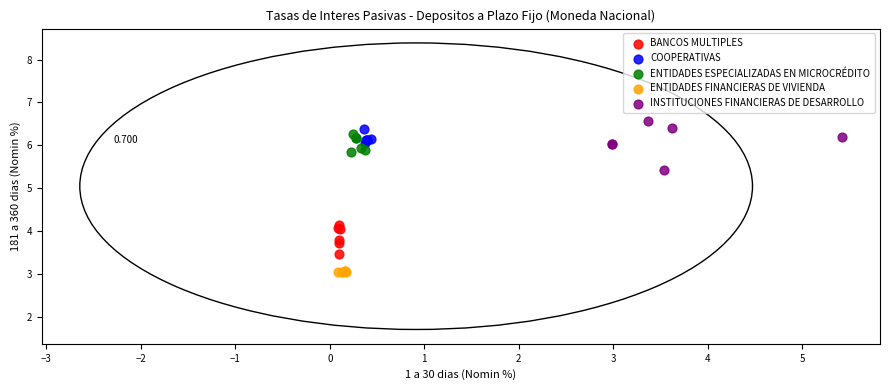

Which series has the largest Y range (max minus min)?

INSTITUCIONES FINANCIERAS DE DESARROLLO